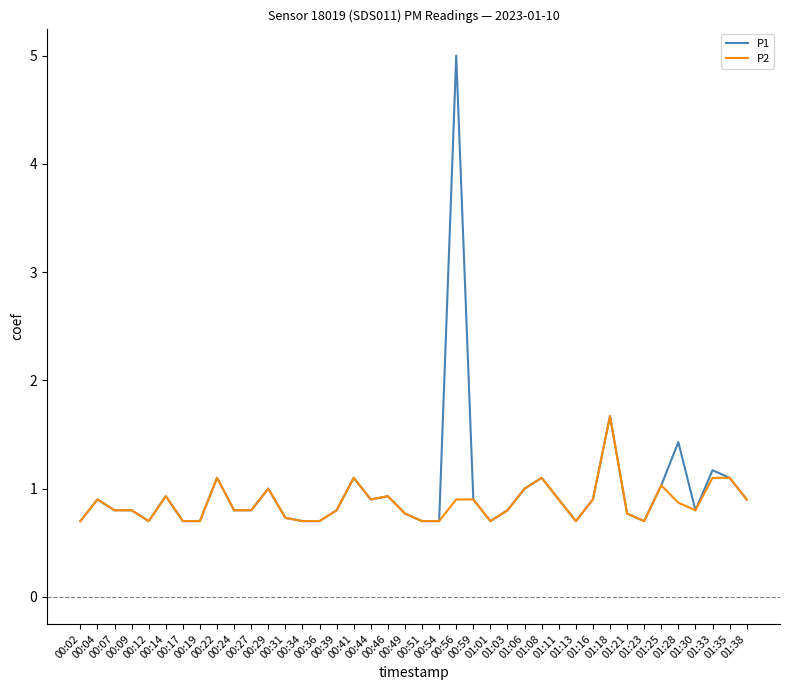

Reading right to left, transcribe all the data shown in this chart.

P1: 0.9	1.1	1.2	0.8	1.4	1.0	0.7	0.8	1.7	0.9	0.7	0.9	1.1	1.0	0.8	0.7	0.9	5.0	0.7	0.7	0.8	0.9	0.9	1.1	0.8	0.7	0.7	0.7	1.0	0.8	0.8	1.1	0.7	0.7	0.9	0.7	0.8	0.8	0.9	0.7
P2: 0.9	1.1	1.1	0.8	0.9	1.0	0.7	0.8	1.7	0.9	0.7	0.9	1.1	1.0	0.8	0.7	0.9	0.9	0.7	0.7	0.8	0.9	0.9	1.1	0.8	0.7	0.7	0.7	1.0	0.8	0.8	1.1	0.7	0.7	0.9	0.7	0.8	0.8	0.9	0.7